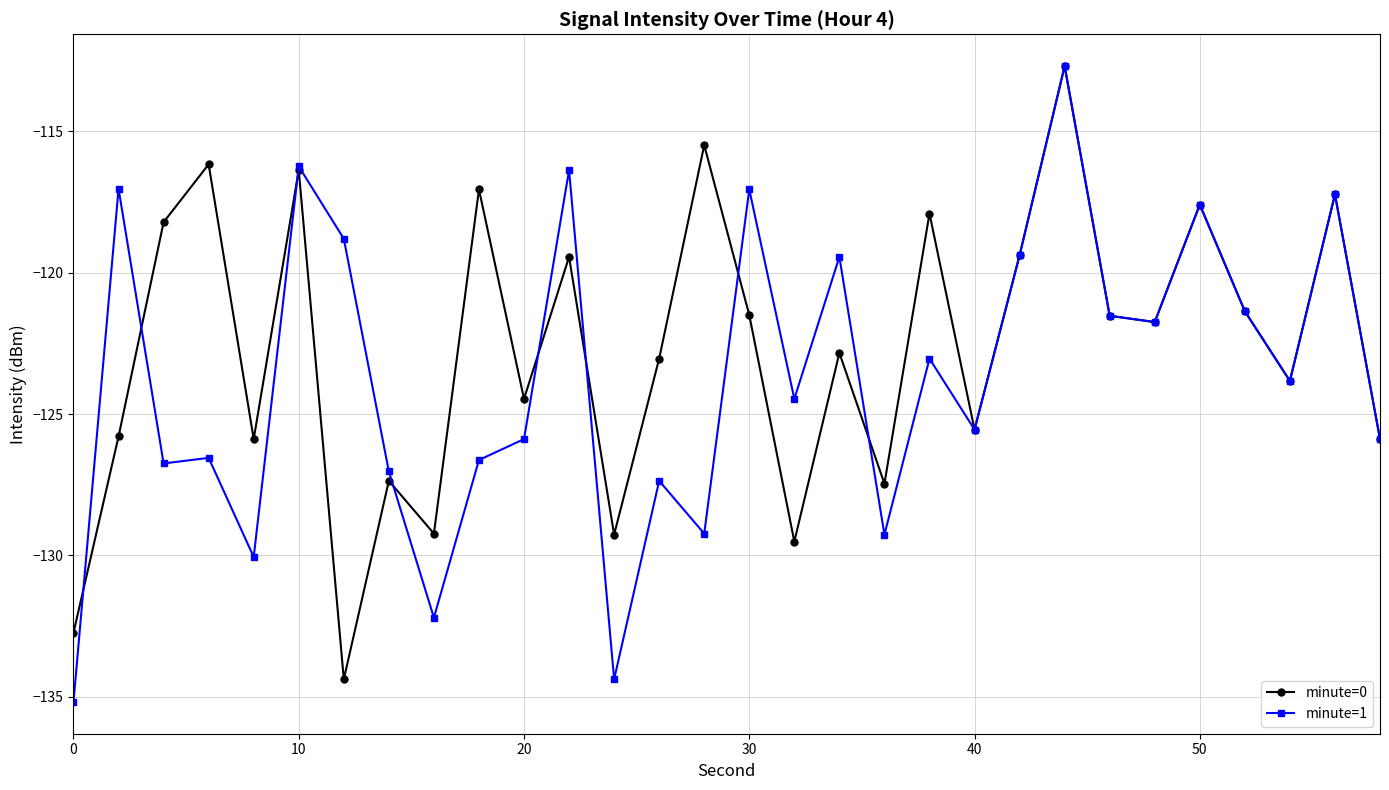

What is the value of the minute=1 point at the 10th from the left?

-126.6